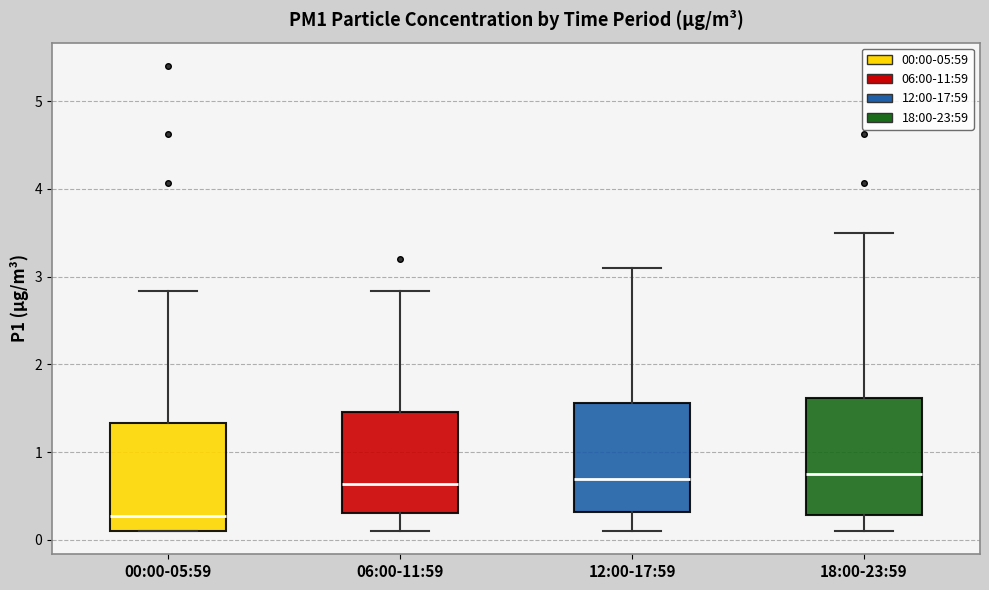

Reading left to right, read every box against the y-axis: the position of its median line, the range the box covers, and the ends of its whiskers. The values are not printed on the chart, so give them approximately, as read against the axis.

00:00-05:59: median 0.3, box 0.1 to 1.3, whiskers 0.1 to 2.8
06:00-11:59: median 0.6, box 0.3 to 1.5, whiskers 0.1 to 2.8
12:00-17:59: median 0.7, box 0.3 to 1.6, whiskers 0.1 to 3.1
18:00-23:59: median 0.8, box 0.3 to 1.6, whiskers 0.1 to 3.5